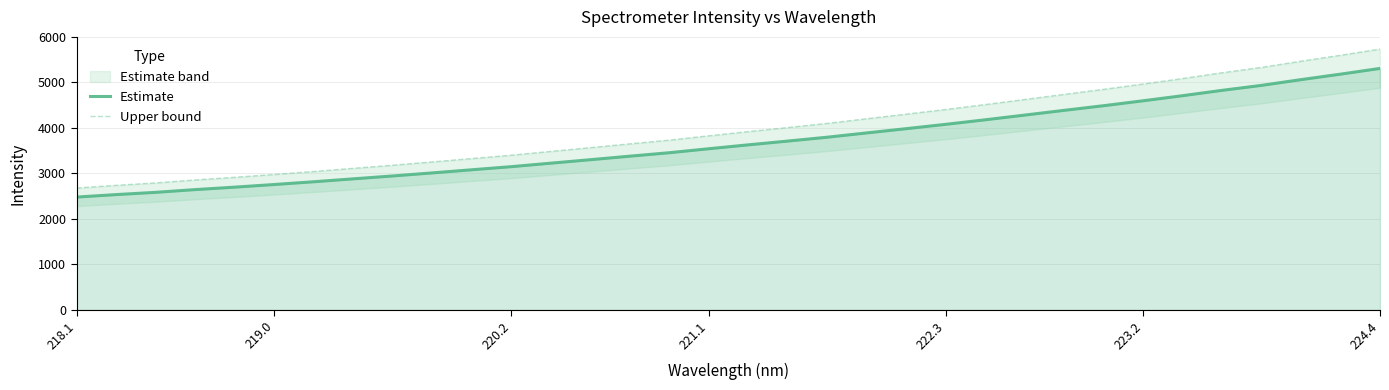

The value of Estimate at 218.1 is 2479.2. True or false?

True